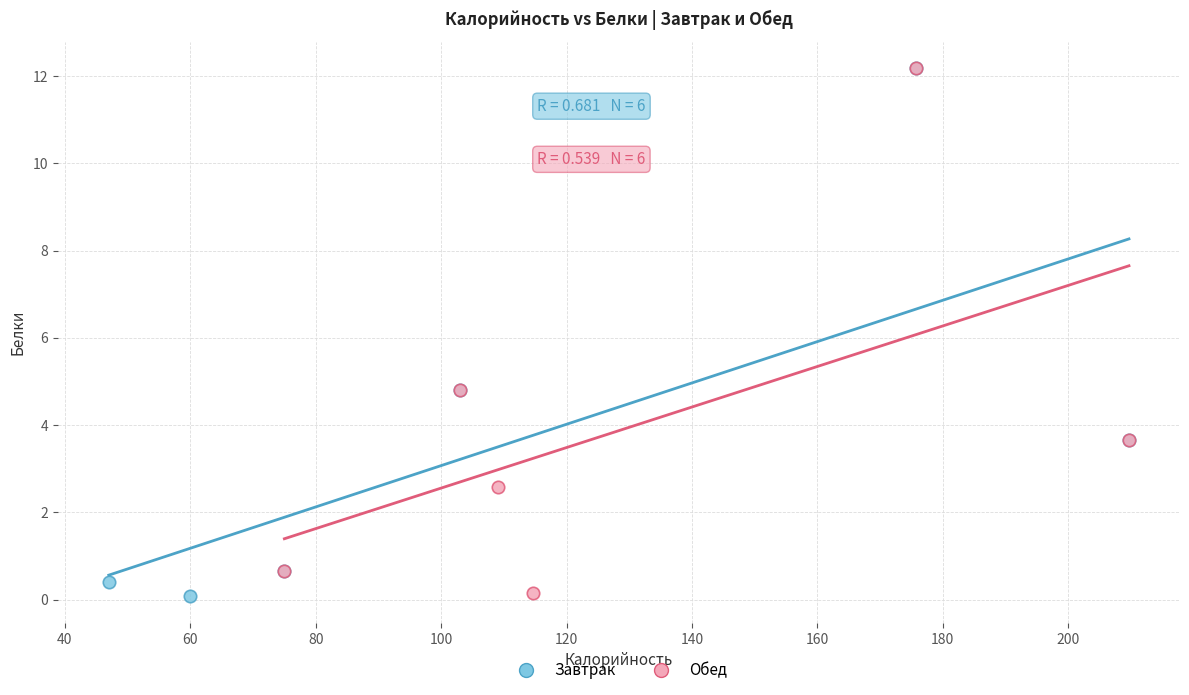

What are all the series names shown in the legend?

Завтрак, Обед